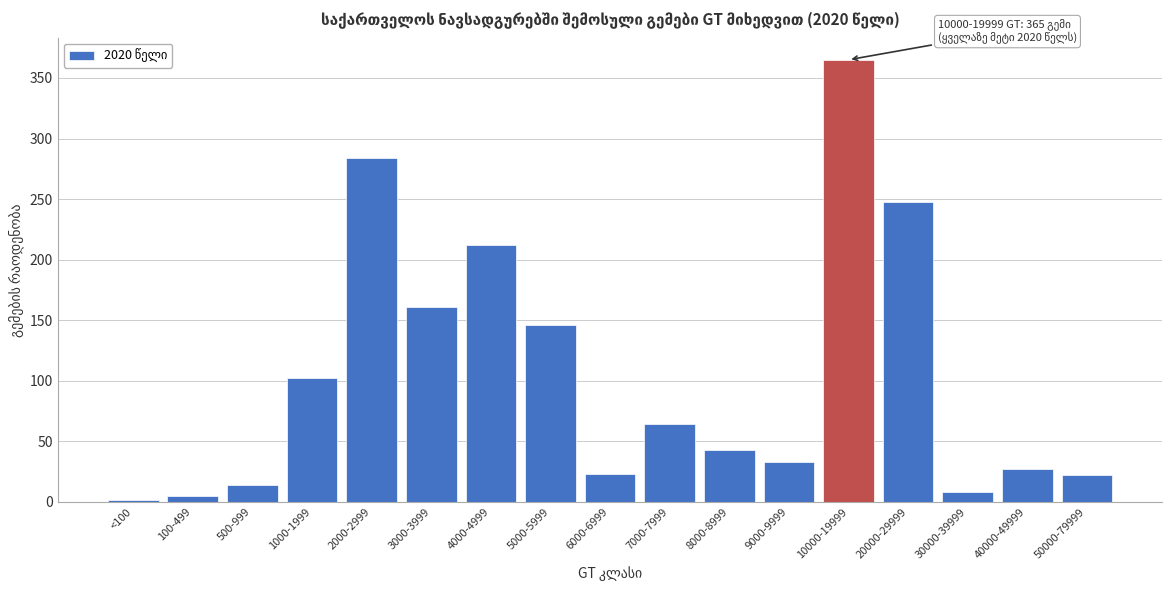

What is the greatest value displayed?

365